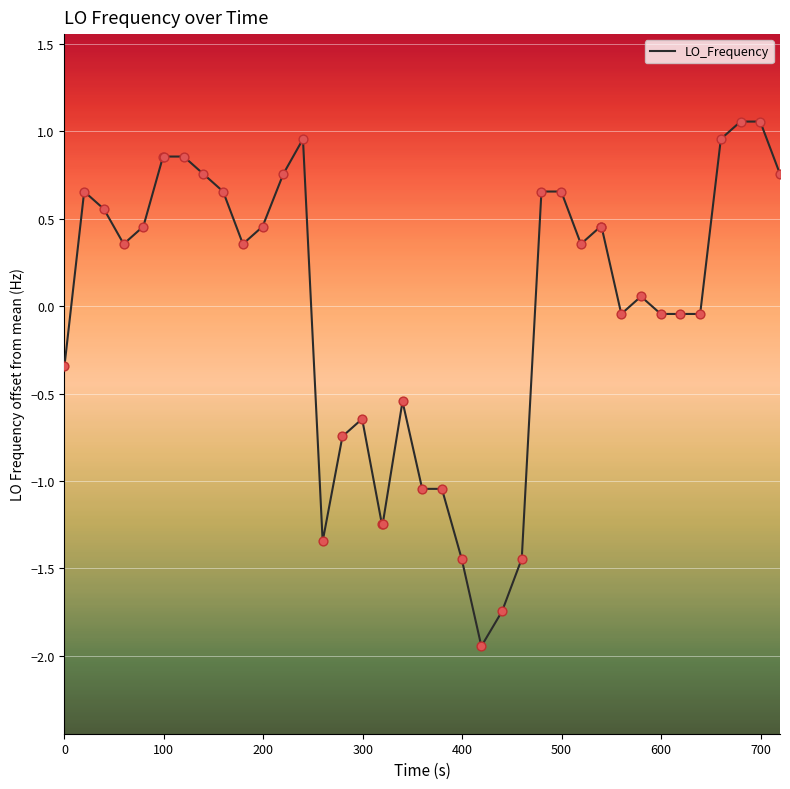

What is the difference between the maximum and minimum values?

3.0